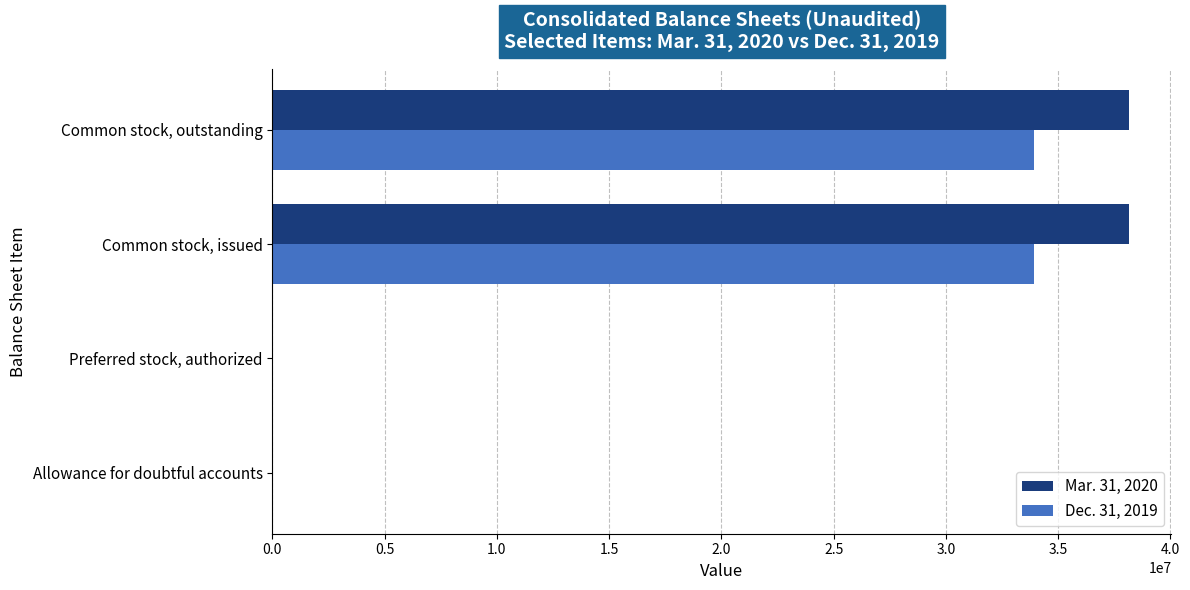

What is the maximum value shown in the chart?

38136792